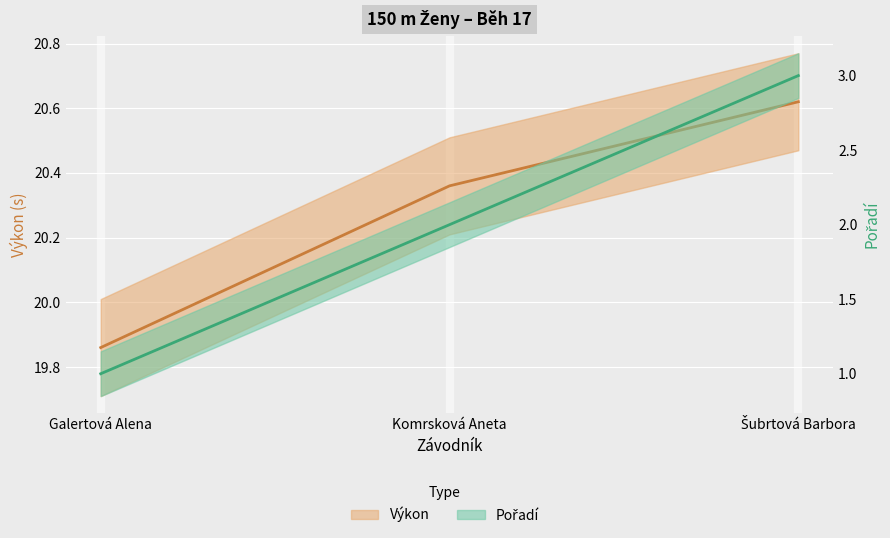

Reading left to right, list all the values displayed in this chart.

Pořadí: Galertová Alena=1.0	Komrsková Aneta=2.0	Šubrtová Barbora=3.0
Výkon: Galertová Alena=19.9	Komrsková Aneta=20.4	Šubrtová Barbora=20.6